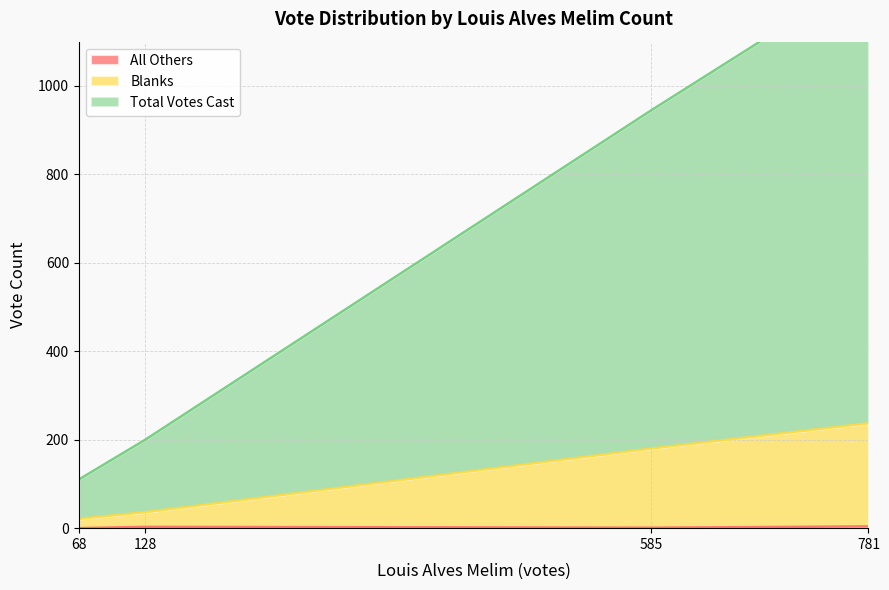

At which label does Blanks reach its minimum?

68